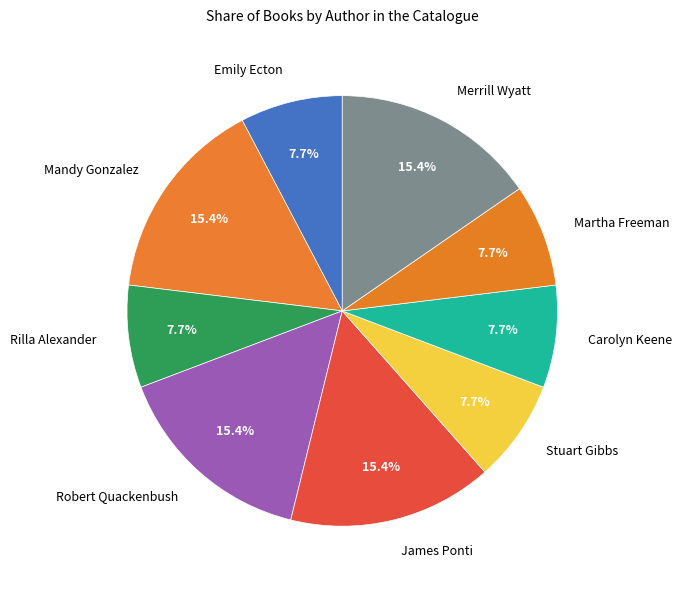

Combined, what portion of the pie is Martha Freeman and Rilla Alexander?

15.4%